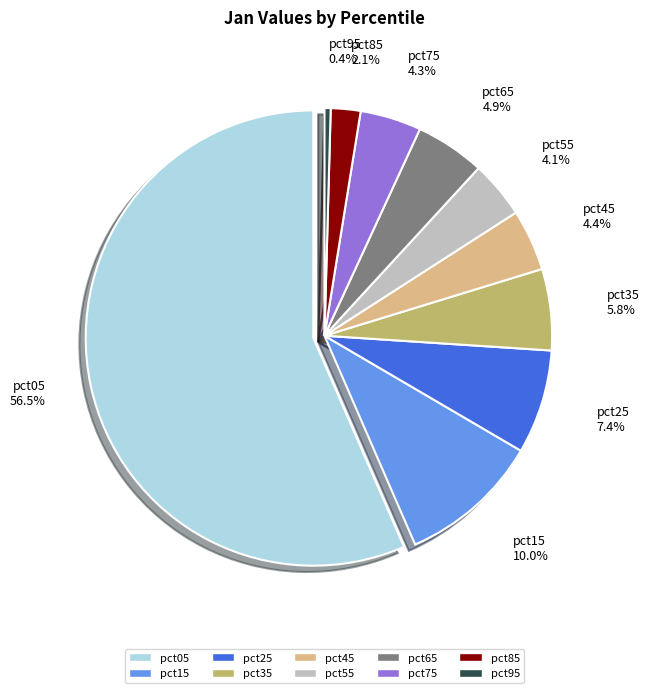

To the nearest percent, what is the difference between the pct75 and pct05 slice percentages?

52%